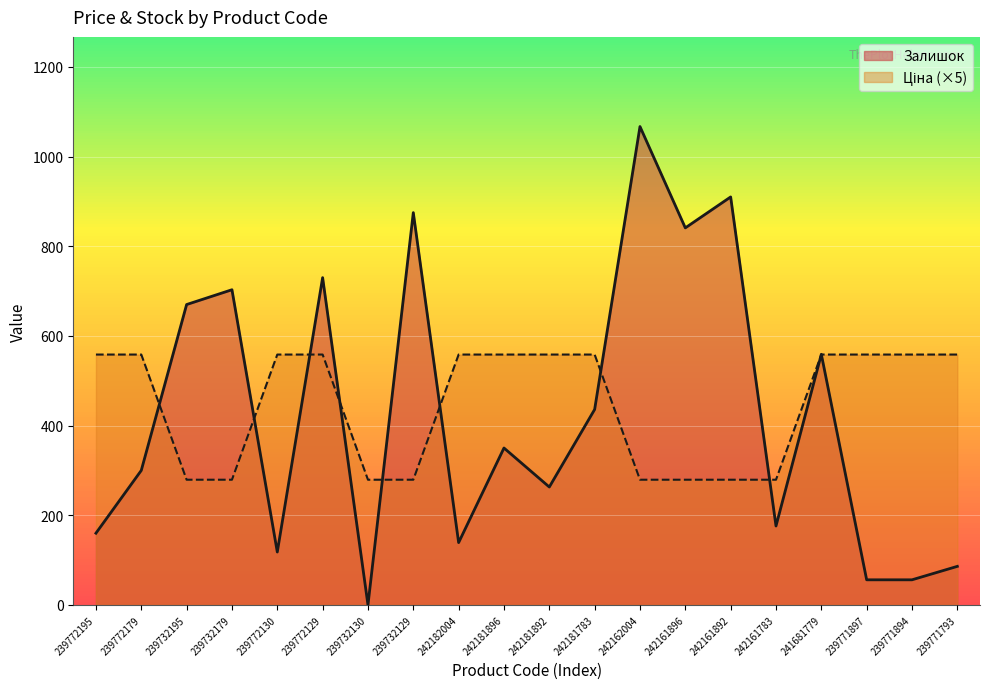

How many values in Залишок are above zero?

19